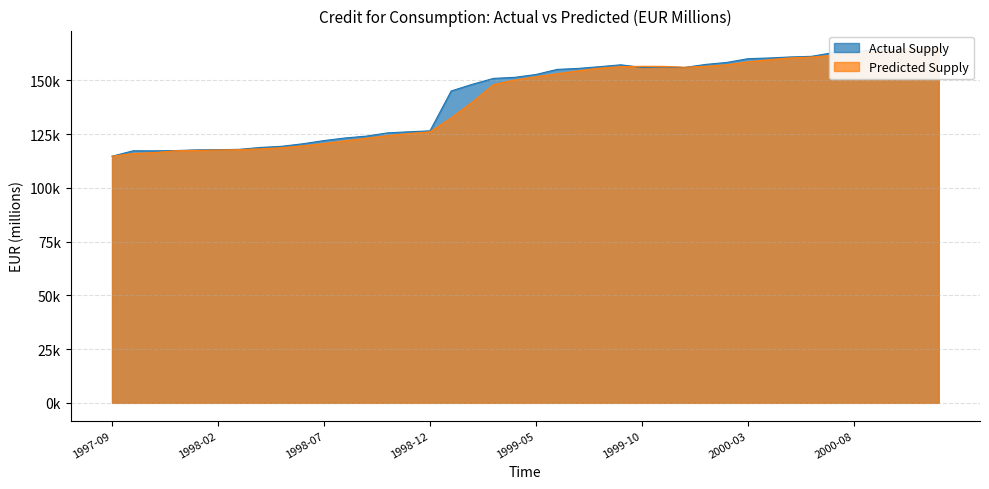

Reading left to right, list all the values displayed in this chart.

1997-09=114738.2	1997-10=117277.1	1997-11=117249.4	1997-12=117379.0	1998-01=117700.9	1998-02=117766.6	1998-03=117946.0	1998-04=118824.9	1998-05=119354.1	1998-06=120533.0	1998-07=122027.0	1998-08=123227.9	1998-09=124098.0	1998-10=125604.4	1998-11=126117.4	1998-12=126545.7	1999-01=145102.7	1999-02=148216.0	1999-03=150958.8	1999-04=151446.6	1999-05=152776.2	1999-06=155138.0	1999-07=155607.1	1999-08=156402.6	1999-09=157273.0	1999-10=156065.8	1999-11=156325.4	1999-12=156014.7	2000-01=157451.6	2000-02=158372.9	2000-03=160120.0	2000-04=160443.9	2000-05=160925.2	2000-06=161220.0	2000-07=162909.6	2000-08=162947.4	2000-09=164661.0	2000-10=164406.1	2000-11=164597.7	2000-12=164962.0